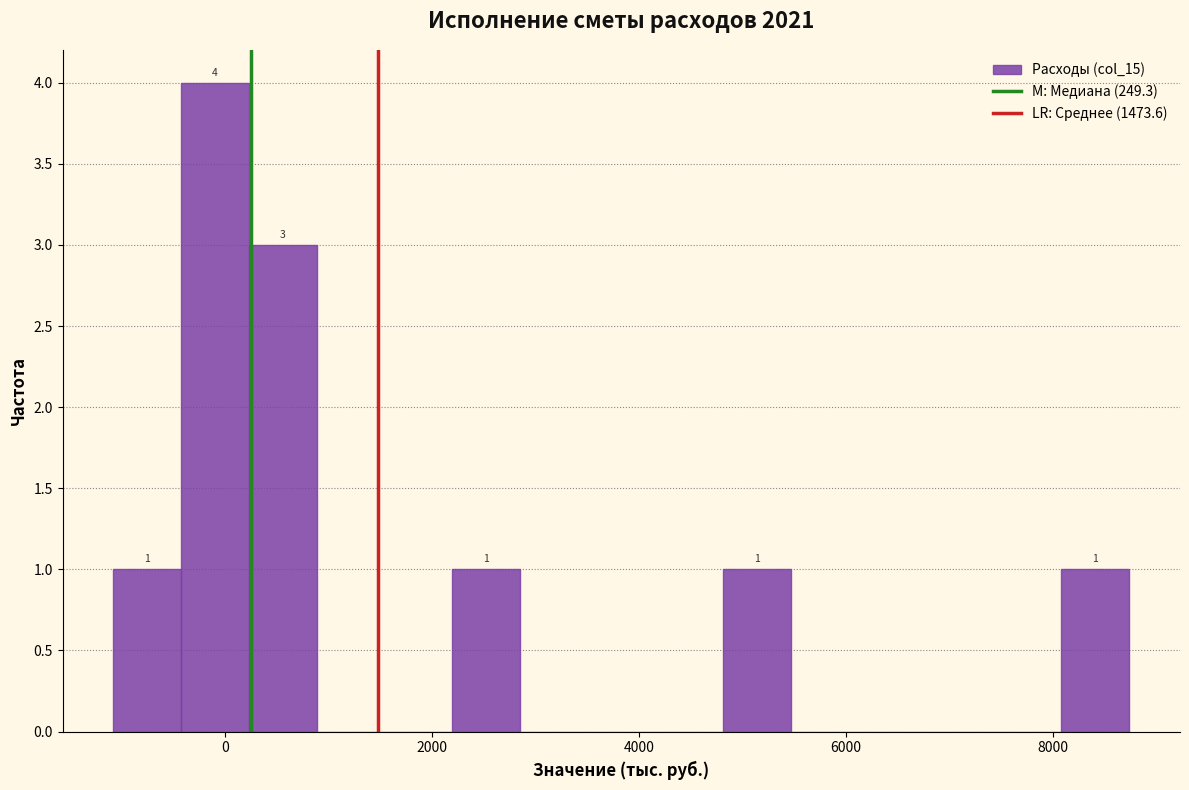

Read against the x-axis, roughly where is the centre of the tallest bar?

0